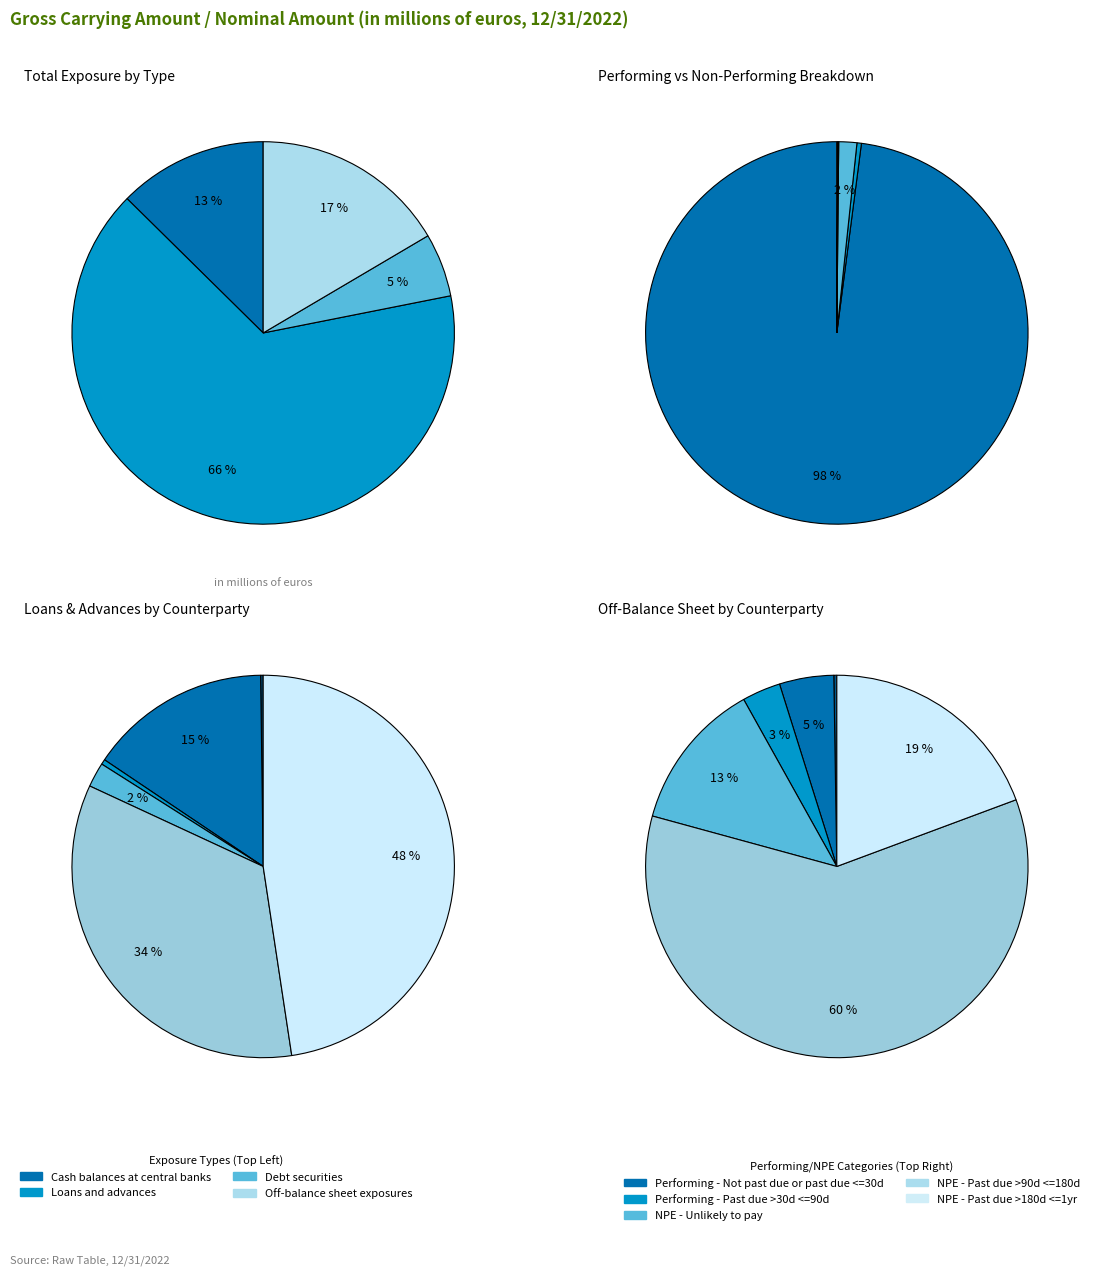

Which category has the biggest portion of the pie?

Loans and advances